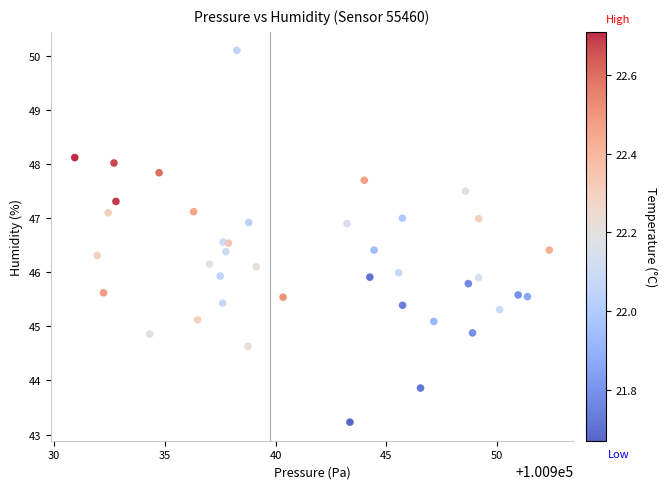

What is the range of X values (max minus min)?

21.4